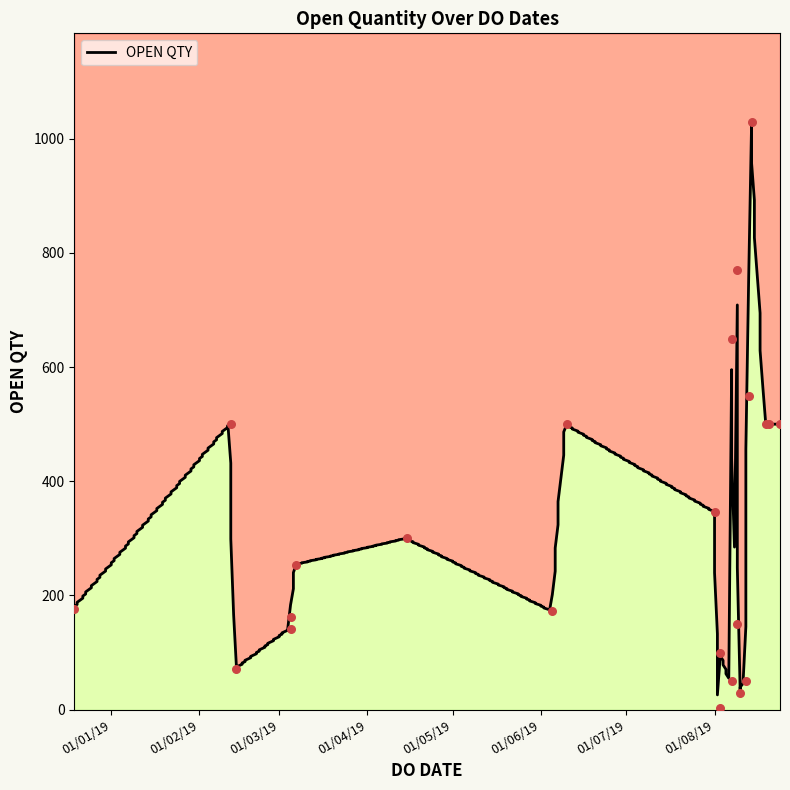

Which has a higher value, 12/08/2019 or 07/08/2019?

07/08/2019